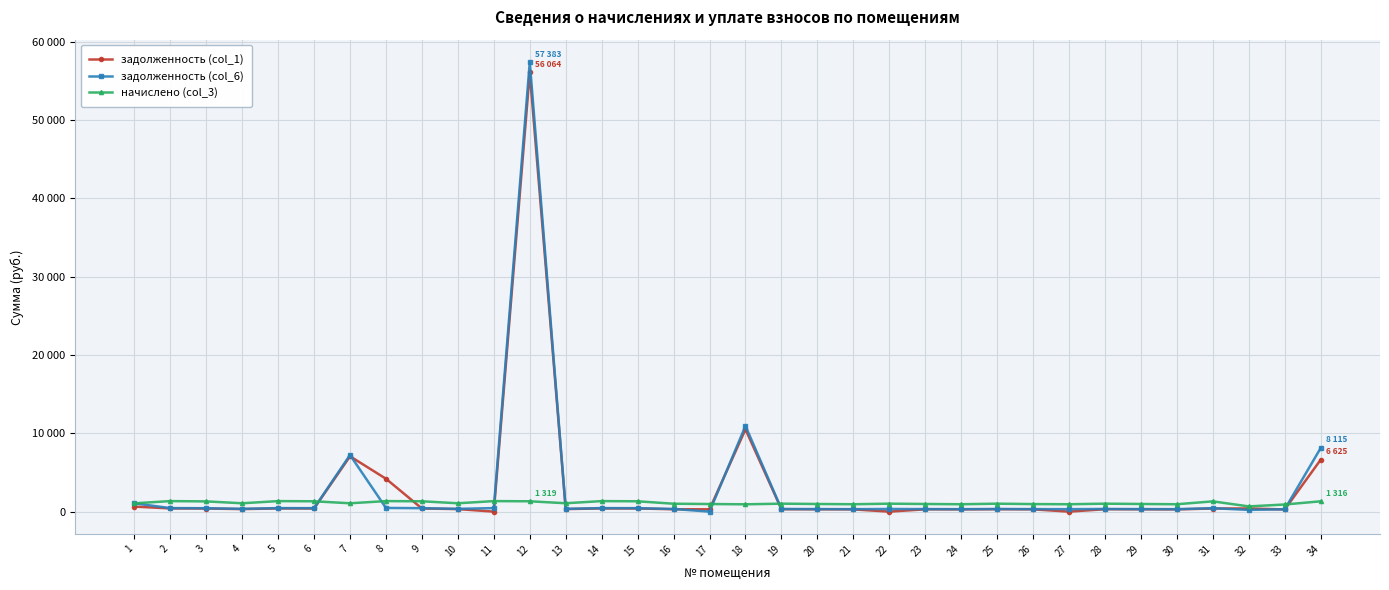

Reading right to left, extract all data points from this chart.

задолженность (col_1): 34=6625.2	33=275.1	32=402.3	31=396.3	30=285.1	29=295.0	28=307.0	27=0.0	26=291.0	25=307.0	24=285.1	23=295.0	22=0.0	21=285.1	20=295.0	19=307.0	18=10504.4	17=293.7	16=305.0	15=398.9	14=406.3	13=323.7	12=56064.5	11=0.0	10=322.3	9=398.9	8=4195.6	7=7064.4	6=398.9	5=406.3	4=322.3	3=394.9	2=406.3	1=642.8
задолженность (col_6): 34=8115.4	33=303.1	32=221.7	31=436.7	30=314.1	29=325.2	28=338.4	27=314.1	26=320.8	25=338.4	24=314.1	23=325.2	22=338.4	21=314.1	20=325.2	19=338.4	18=10938.0	17=0.0	16=336.2	15=439.7	14=447.7	13=356.7	12=57383.5	11=447.7	10=355.3	9=439.7	8=469.5	7=7230.2	6=439.7	5=447.7	4=355.3	3=435.3	2=447.7	1=1063.5
начислено (col_3): 34=1316.8	33=909.4	32=665.0	31=1310.2	30=942.5	29=975.5	28=1015.1	27=942.5	26=962.3	25=1015.1	24=942.5	23=975.5	22=1015.1	21=942.5	20=975.5	19=1015.1	18=933.7	17=971.1	16=1008.5	15=1319.0	14=1343.2	13=1070.2	12=1319.0	11=1343.2	10=1065.8	9=1319.0	8=1343.2	7=1065.8	6=1319.0	5=1343.2	4=1065.8	3=1305.8	2=1343.2	1=1061.4